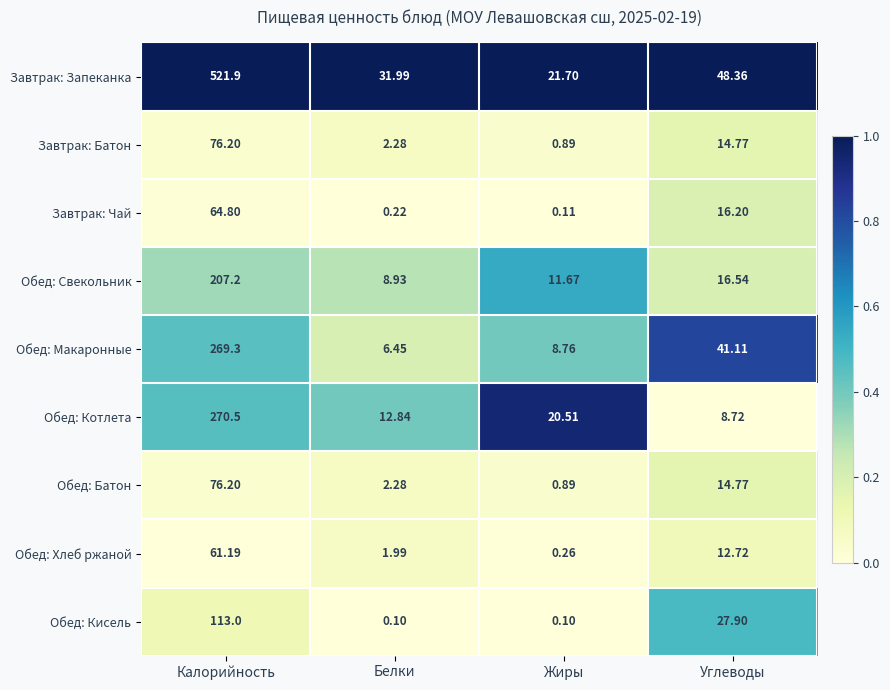

Which series changed the most between Калорийность and Белки?

Завтрак: Запеканка